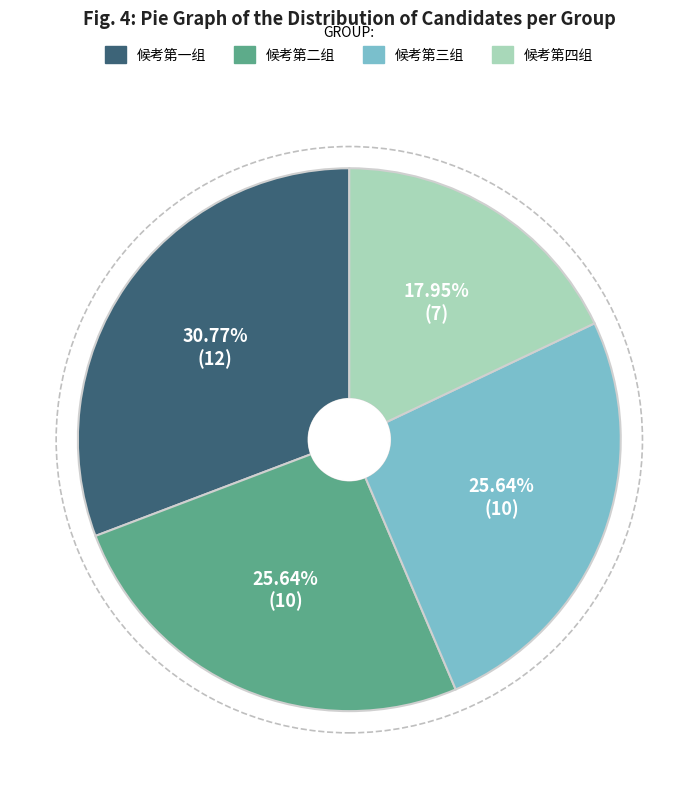

Which has a higher value, 候考第三组 or 候考第一组?

候考第一组